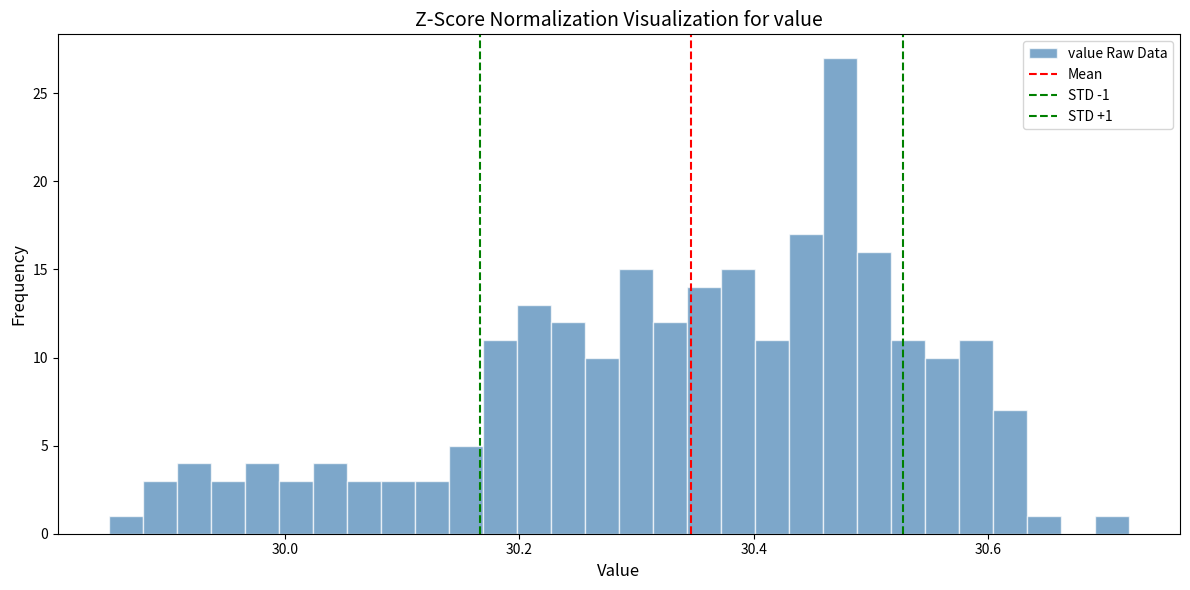

Read against the x-axis, roughly where is the centre of the tallest bar?

30.48